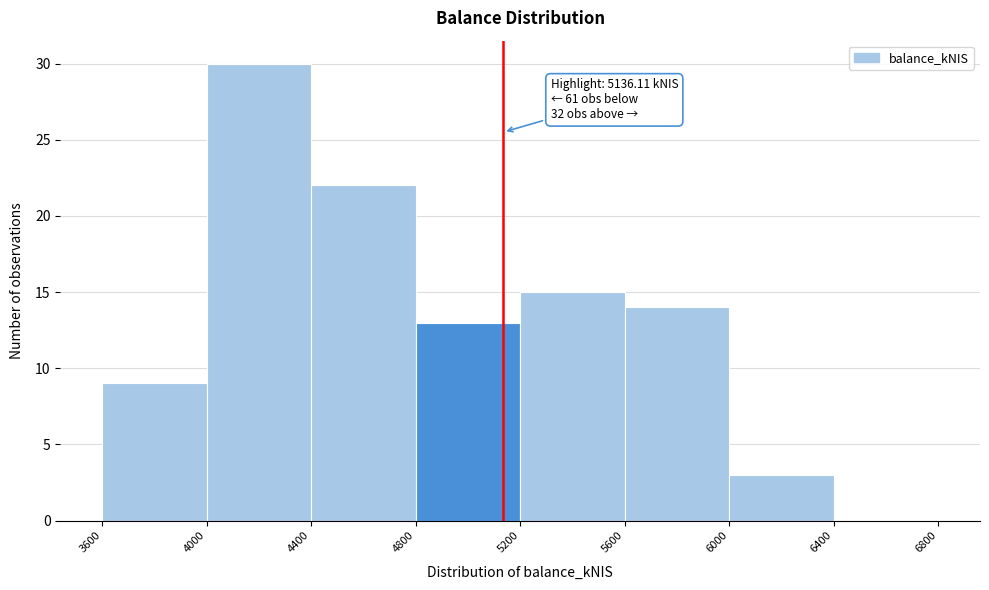

Over which range of the x-axis is the bar tallest?

4000 to 4400